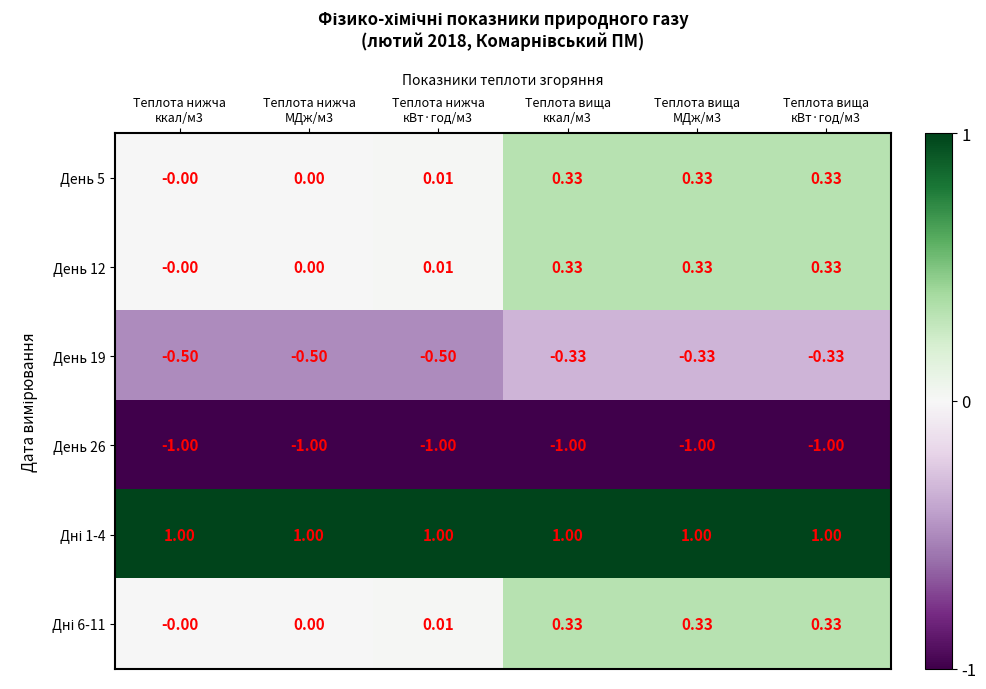

How many positive values does the День 5 series have?

4